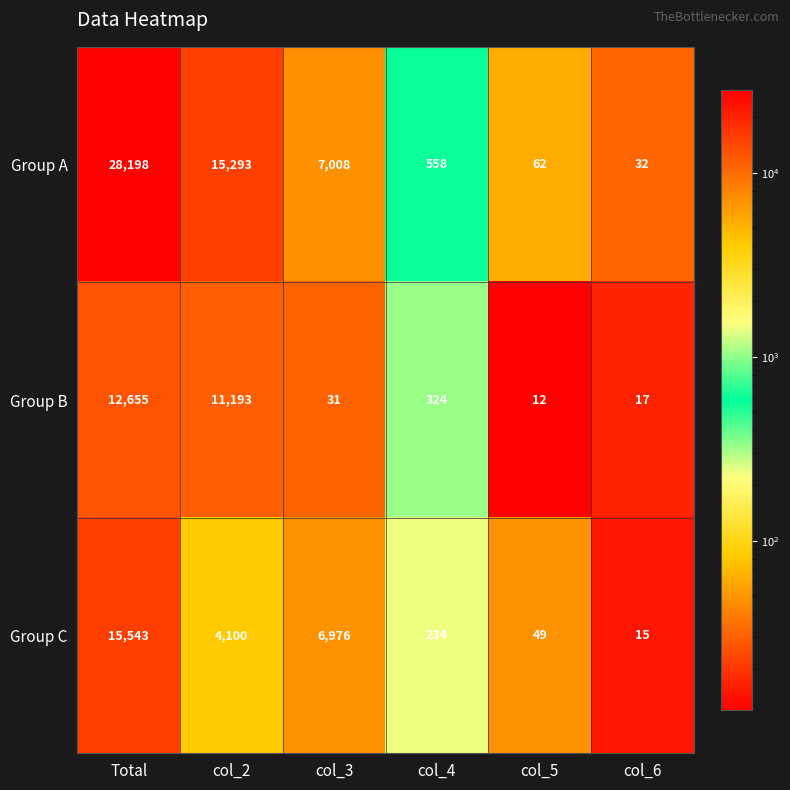

Which series has the largest total across all categories?

Group A